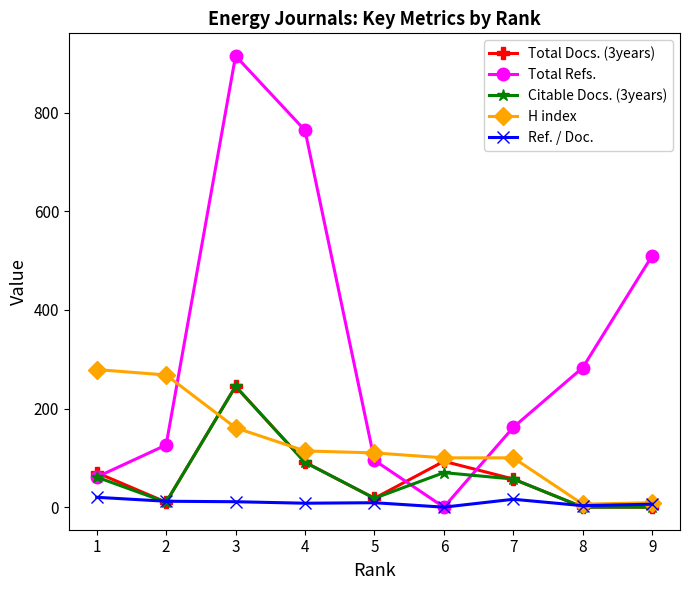

True or false: Total Refs. has more than 1 interior local peaks.

False